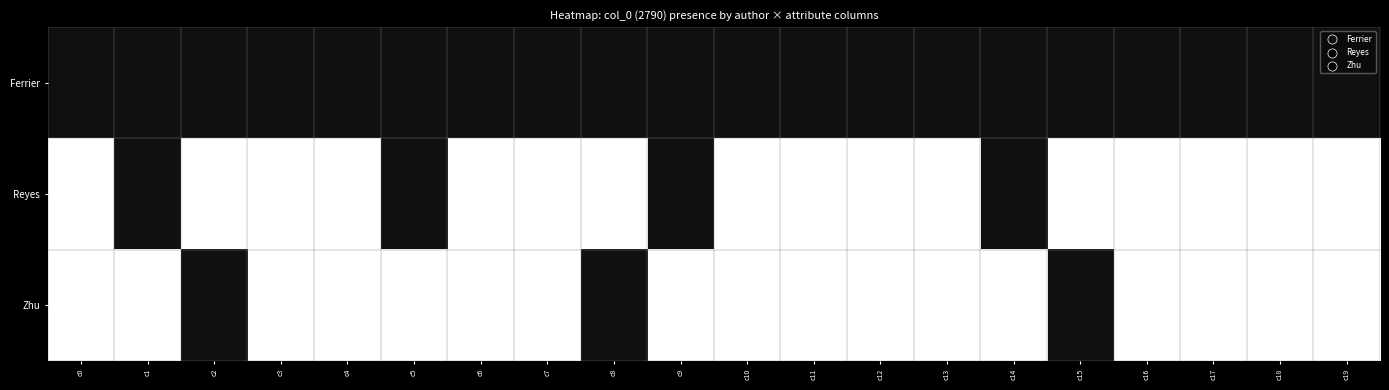

What is the greatest value displayed?

2790